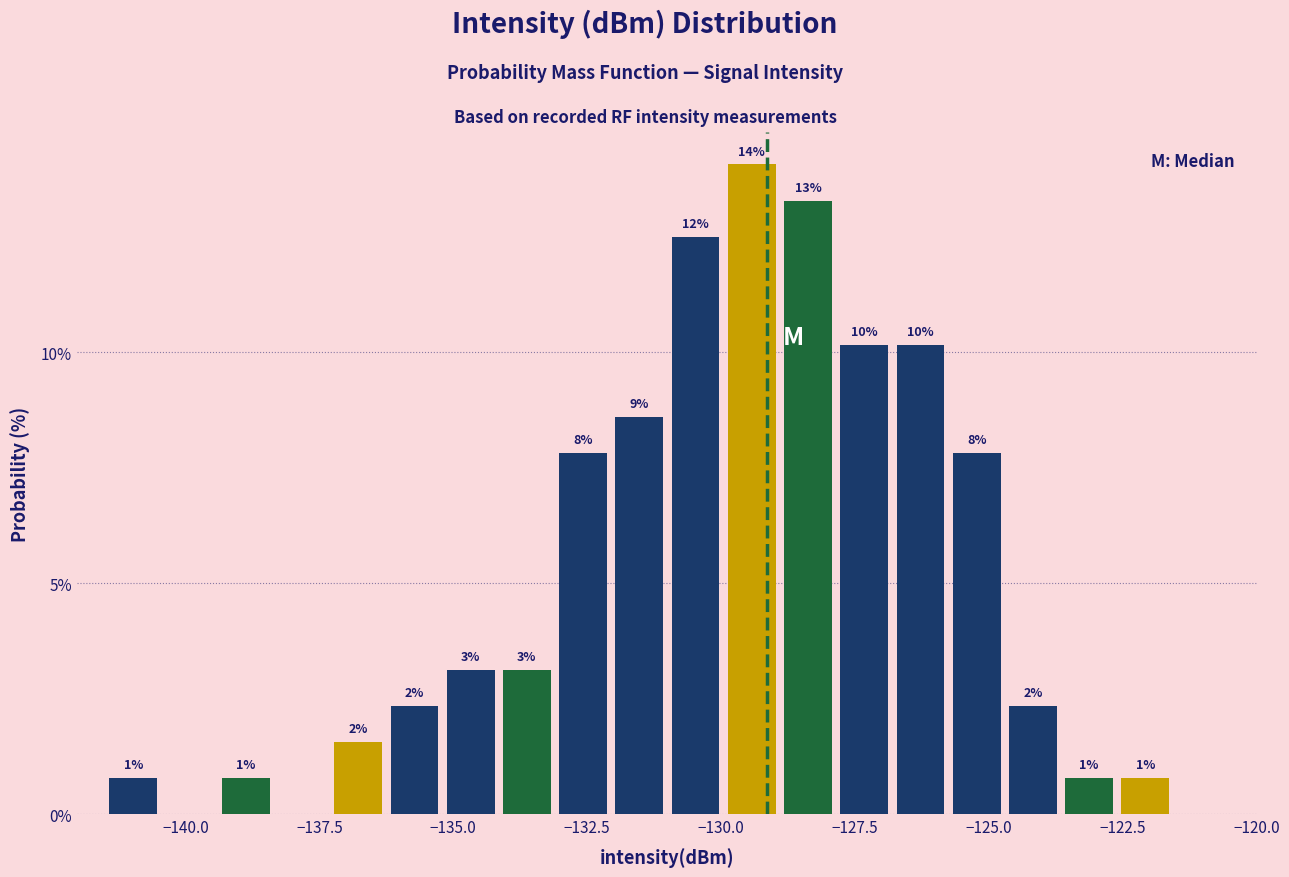

Around what value on the x-axis is the tallest bar? Give the approximate position of its centre, as read against the axis.

-129.5